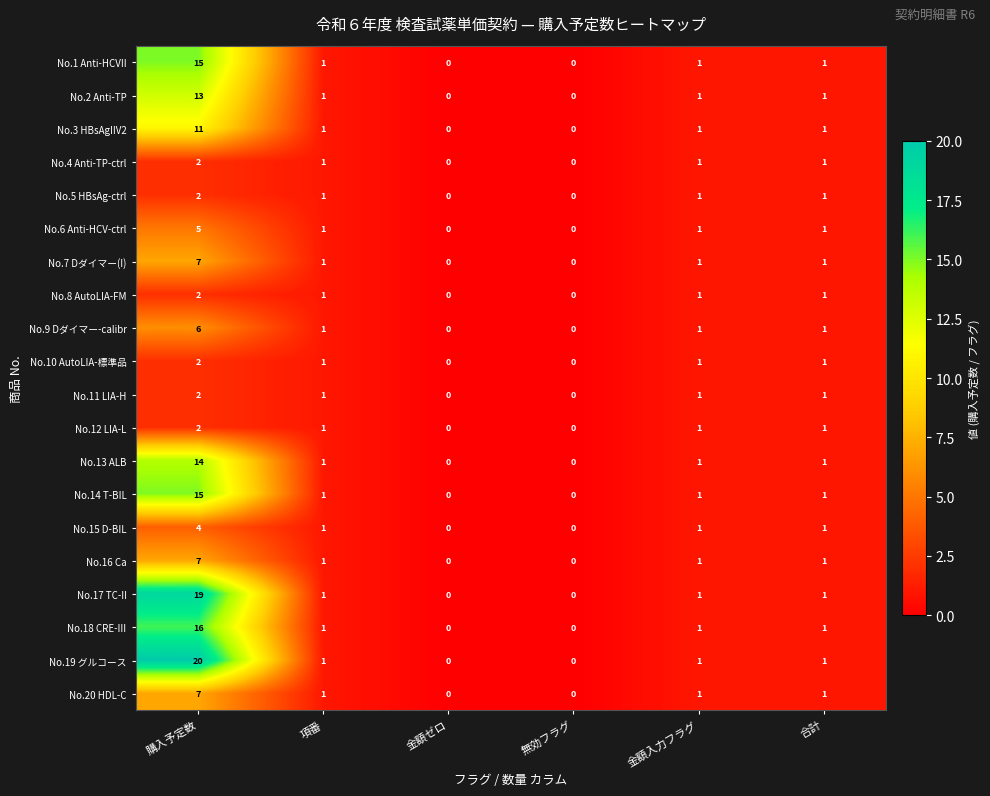

Which series has the widest spread of values?

No.19 グルコース